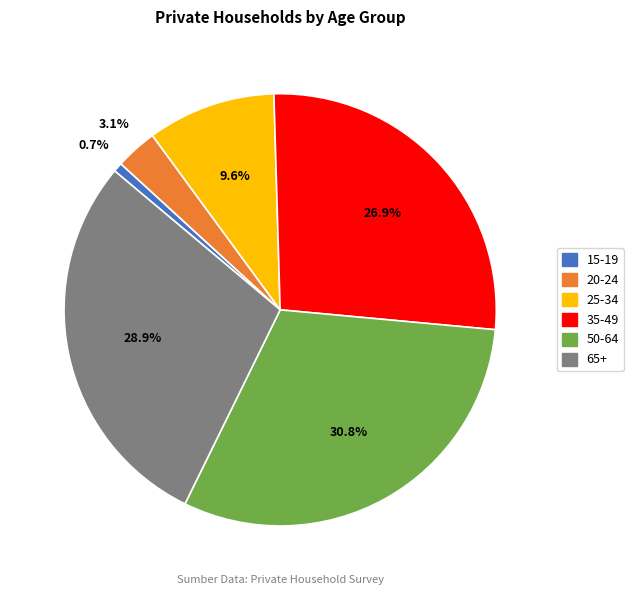

To the nearest percent, what is the difference between the largest and smallest slice percentages?

30%